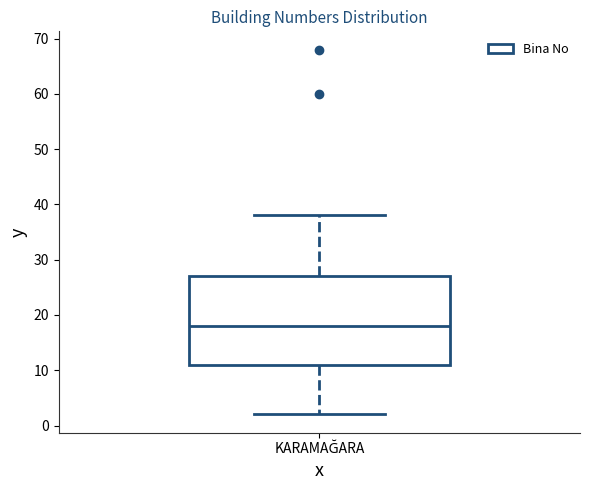

Where does the upper whisker of the box for KARAMAĞARA end on the y-axis? The values are not printed on the chart, so give them approximately, as read against the axis.

38